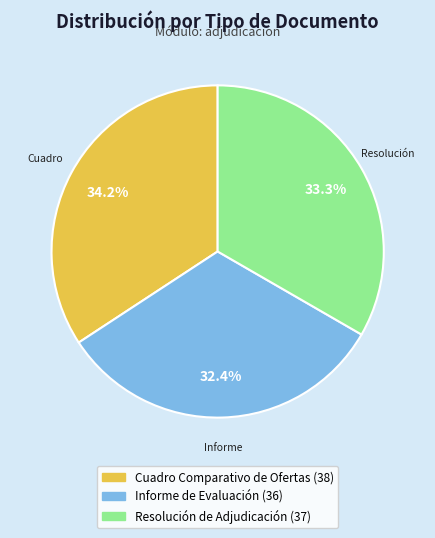

What is the smallest slice in the pie chart?

Informe de Evaluación